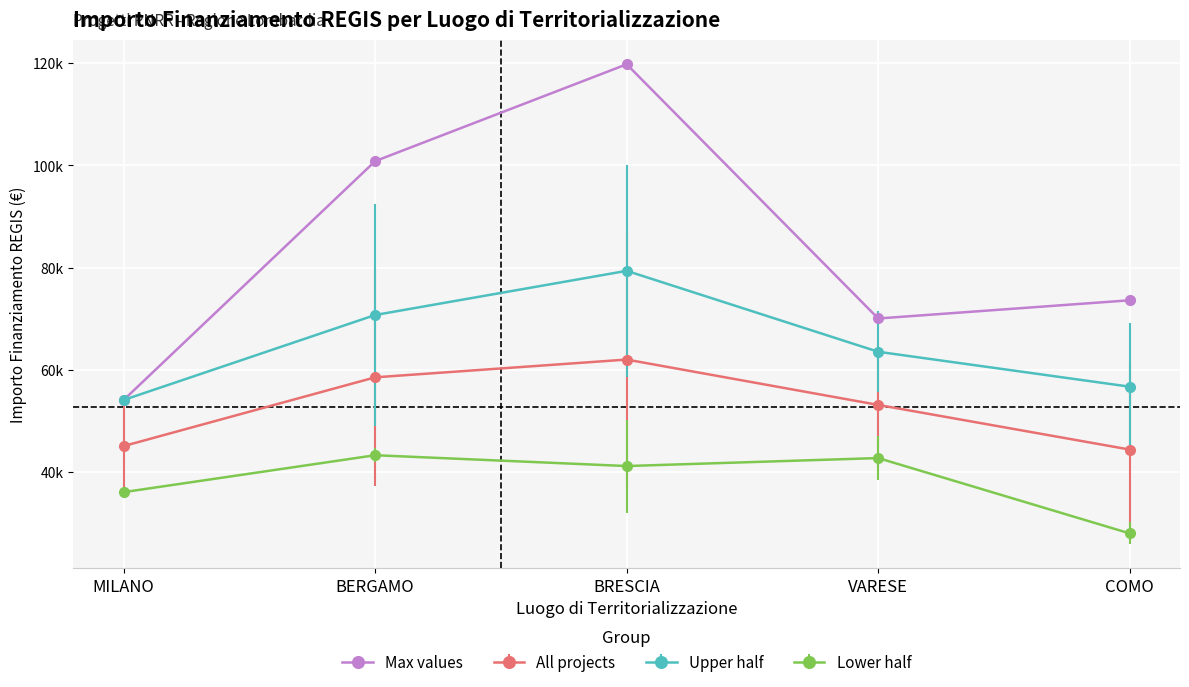

Does the chart have visible grid lines?

Yes